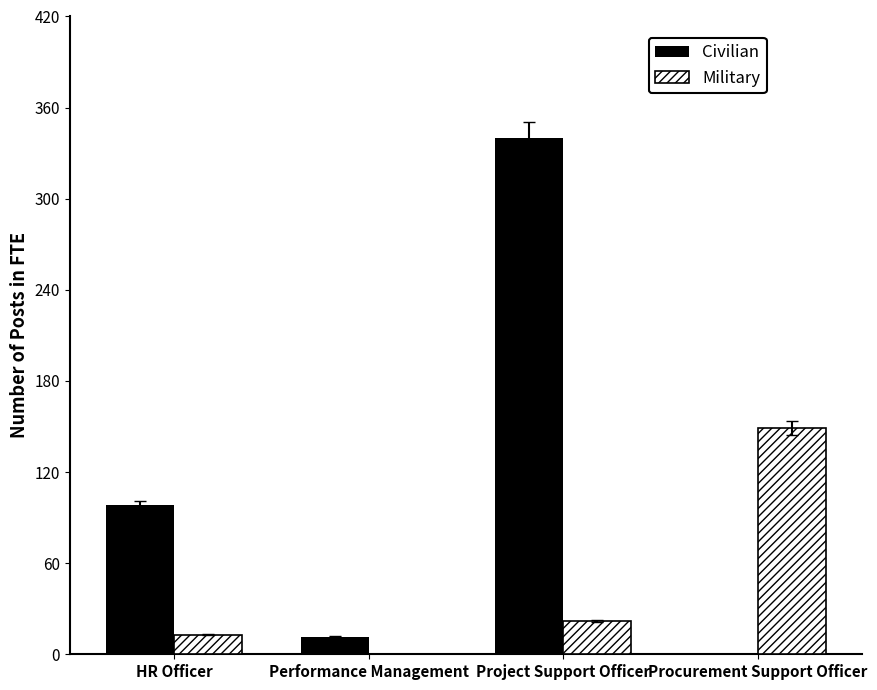

Reading left to right, transcribe all the data shown in this chart.

Civilian: 98.0	11.5	340.0	0.0
Military: 13.0	0.0	22.0	149.0